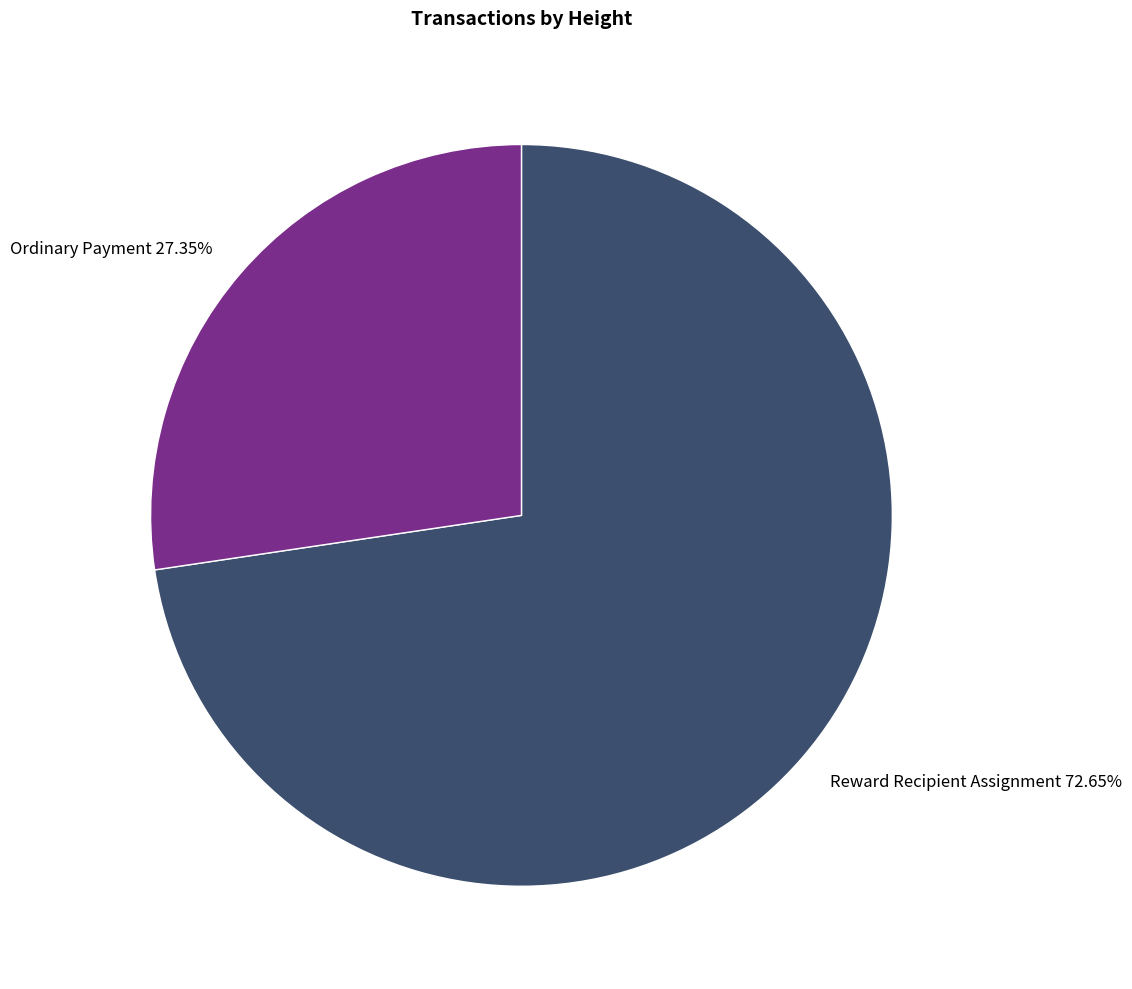

Which slice represents more than half of the pie?

Reward Recipient Assignment